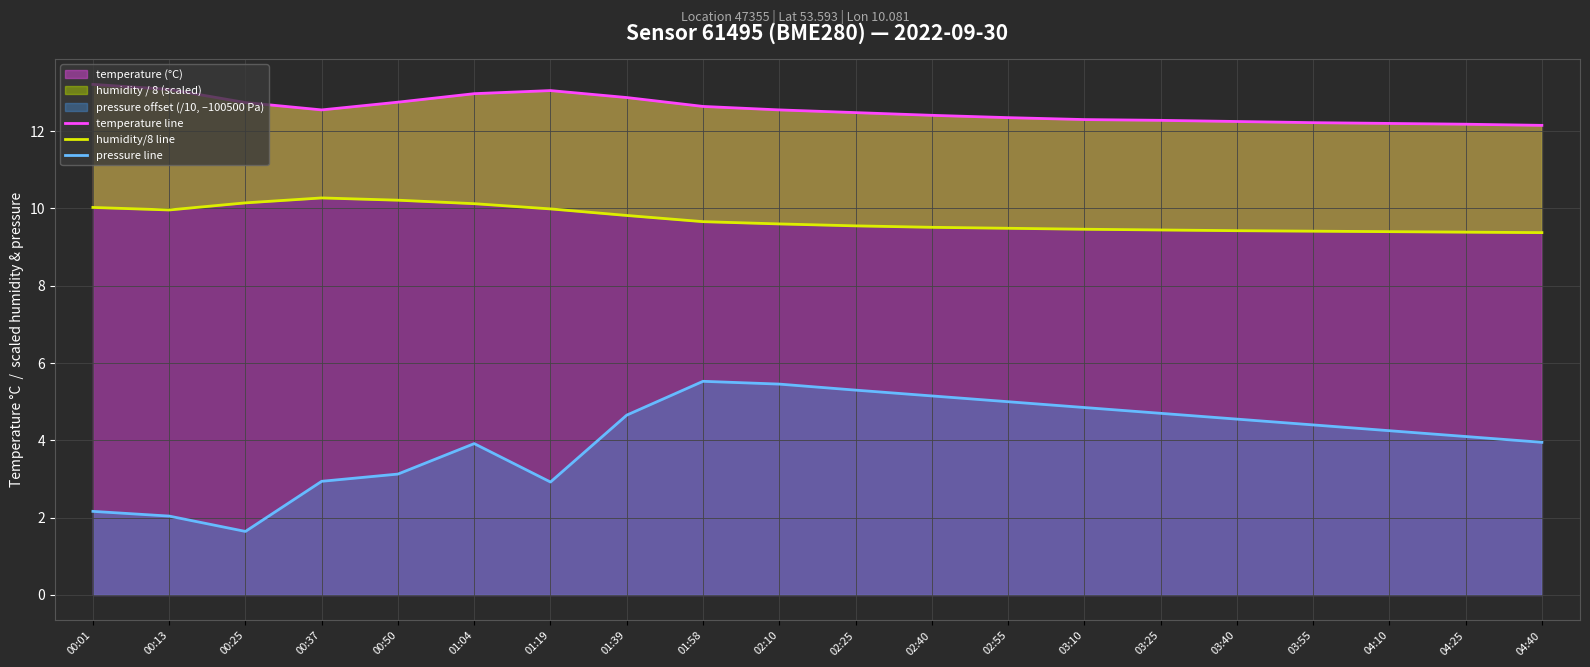

Rank the series at 01:19 from highest to lowest value.

temperature line, humidity/8 line, pressure line